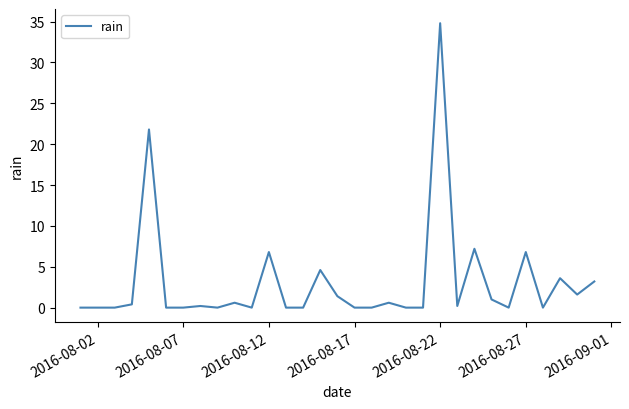

How many lines are shown in the chart?

1